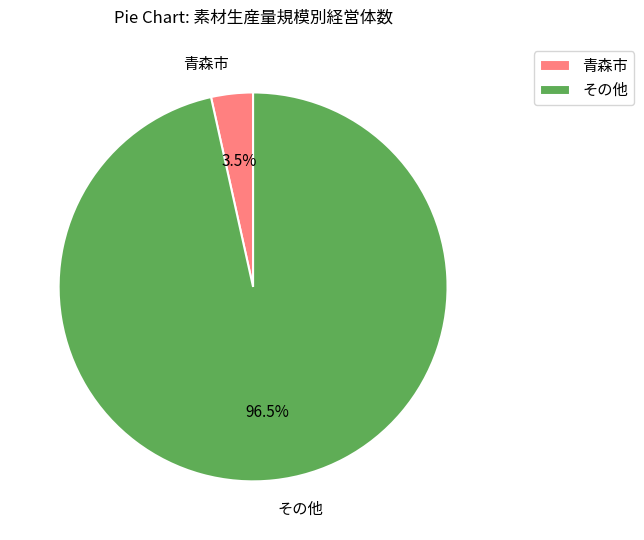

Which category accounts for the majority?

その他